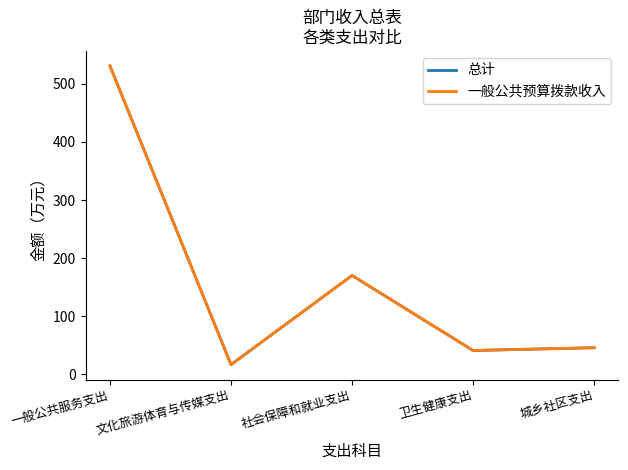

How many data points in 一般公共预算拨款收入 are less than 45?

2